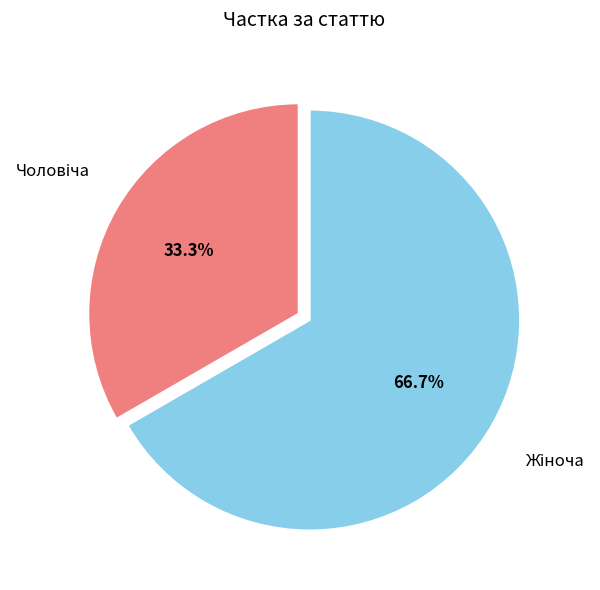

Combined, what portion of the pie is Чоловіча and Жіноча?

100.0%